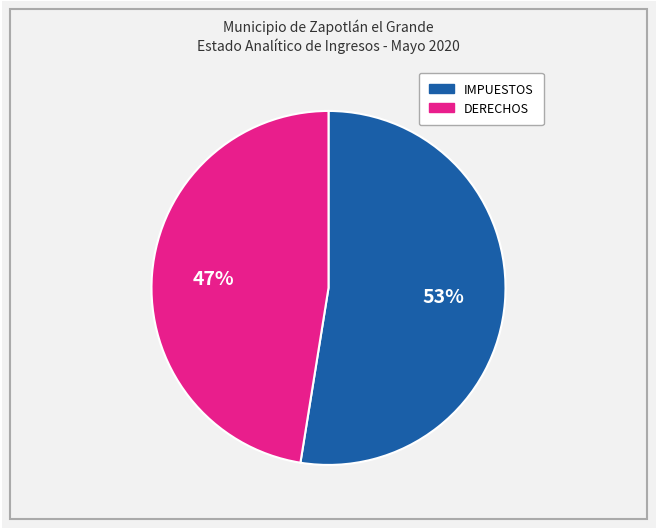

Is there any slice that represents more than half of the pie?

Yes